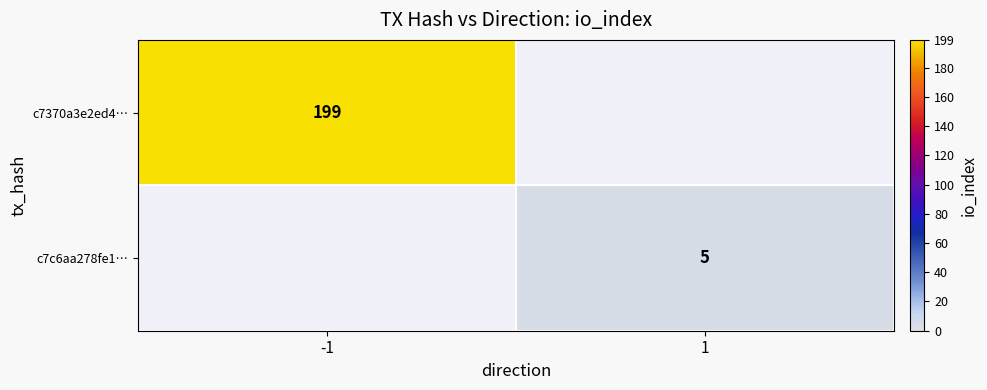

The value of c7370a3e2ed4… at -1 is 279. True or false?

False